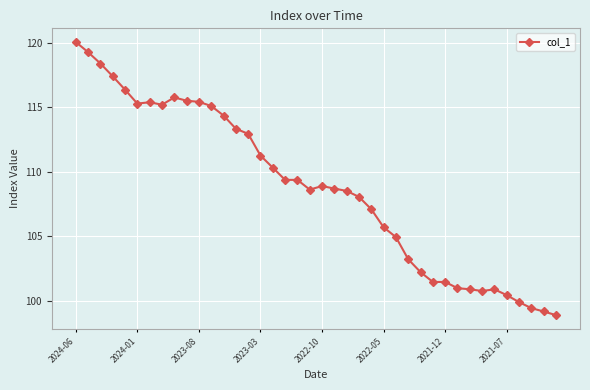

What is the value of the 4th point from the left?

117.4